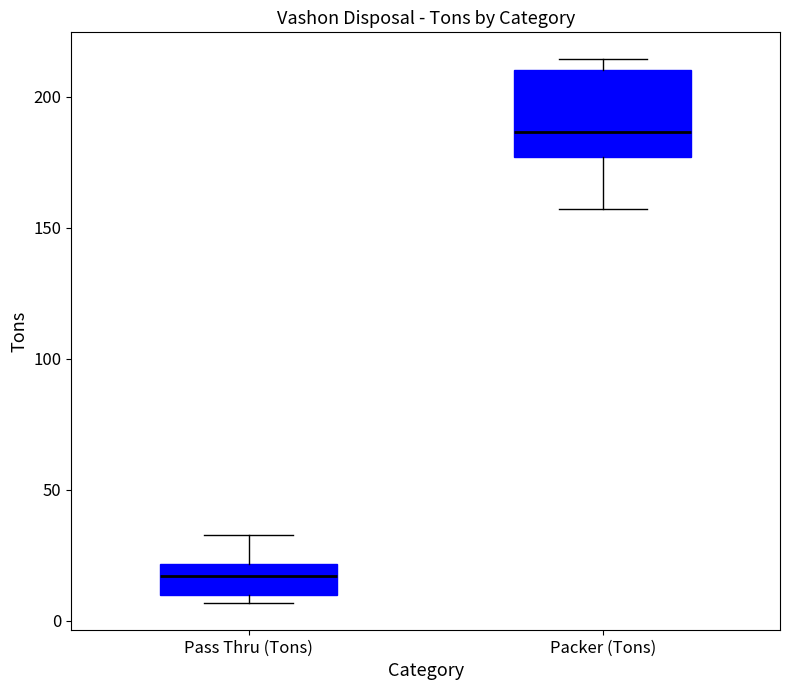

Which box is the tallest, from its lower edge to its upper edge?

Packer (Tons)